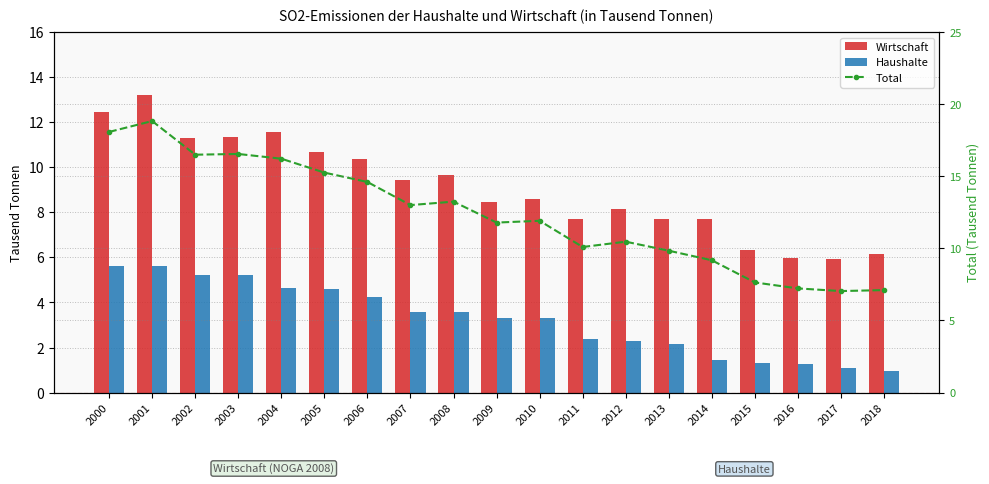

Is the value of Wirtschaft at 2003 greater than the value of Total at 2005?

No